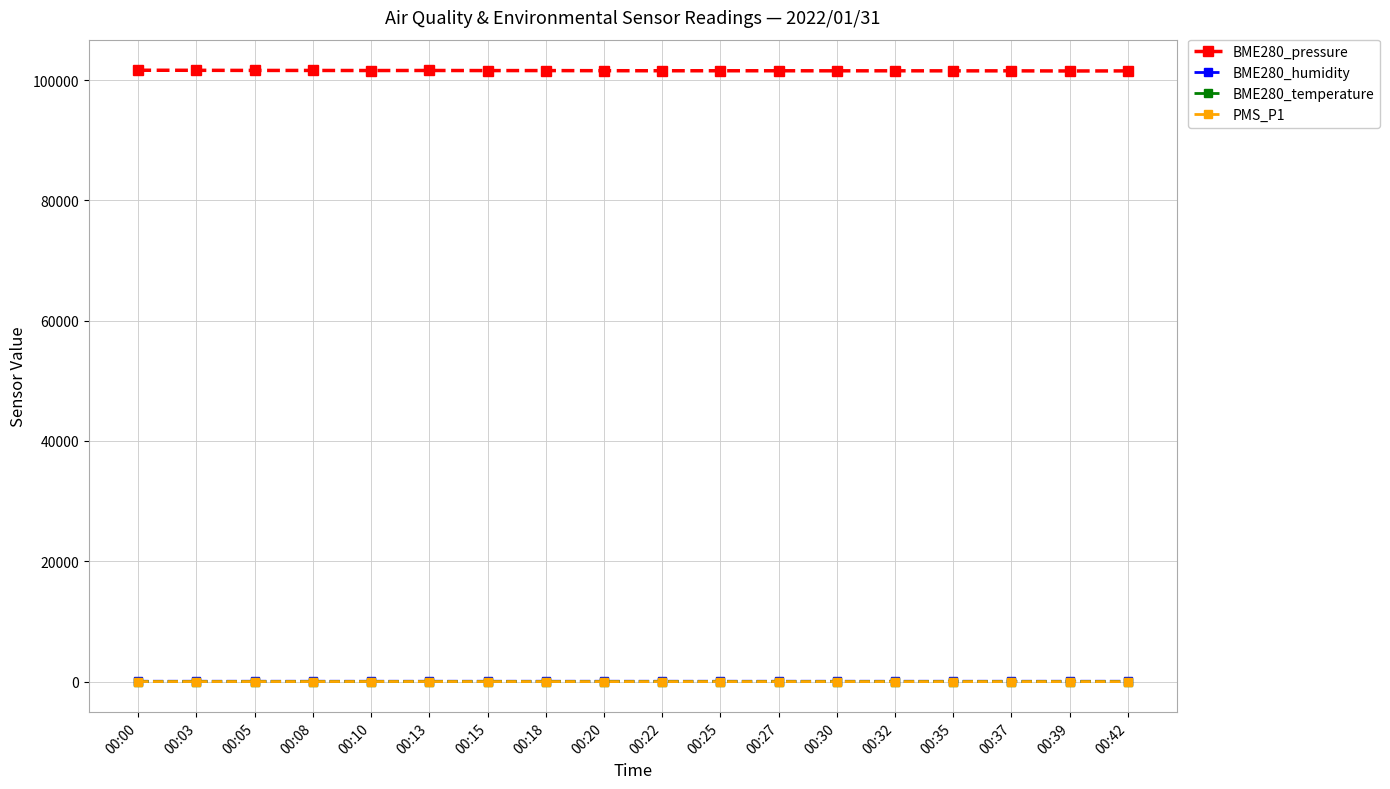

Which series has the largest total across all categories?

BME280_pressure